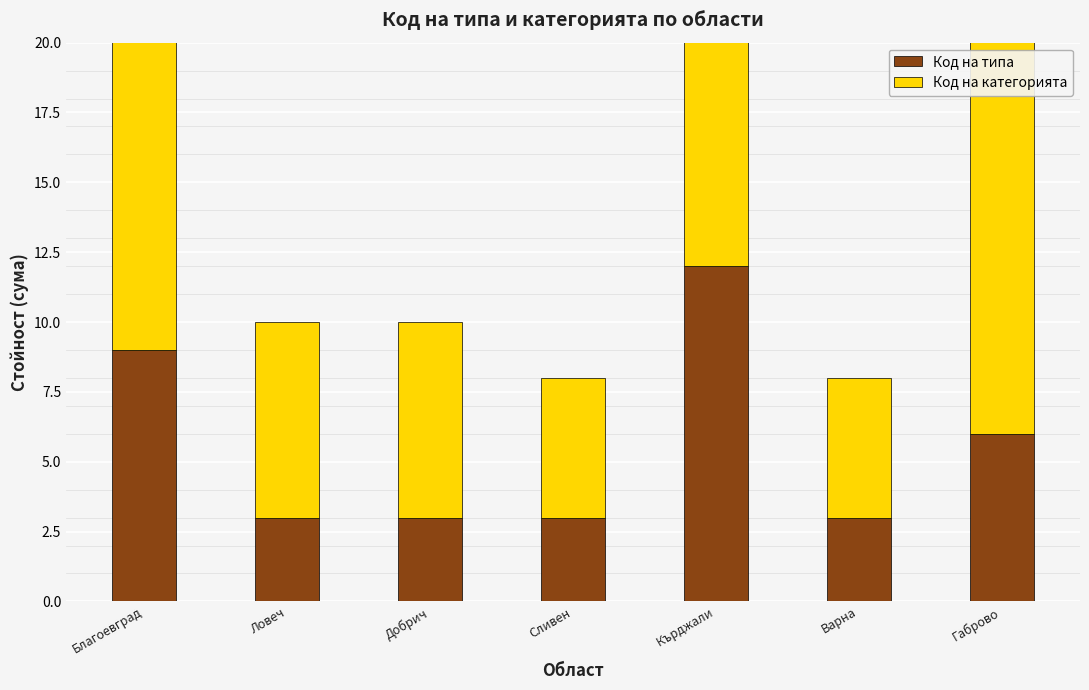

Which label corresponds to the smallest value in the chart?

Ловеч